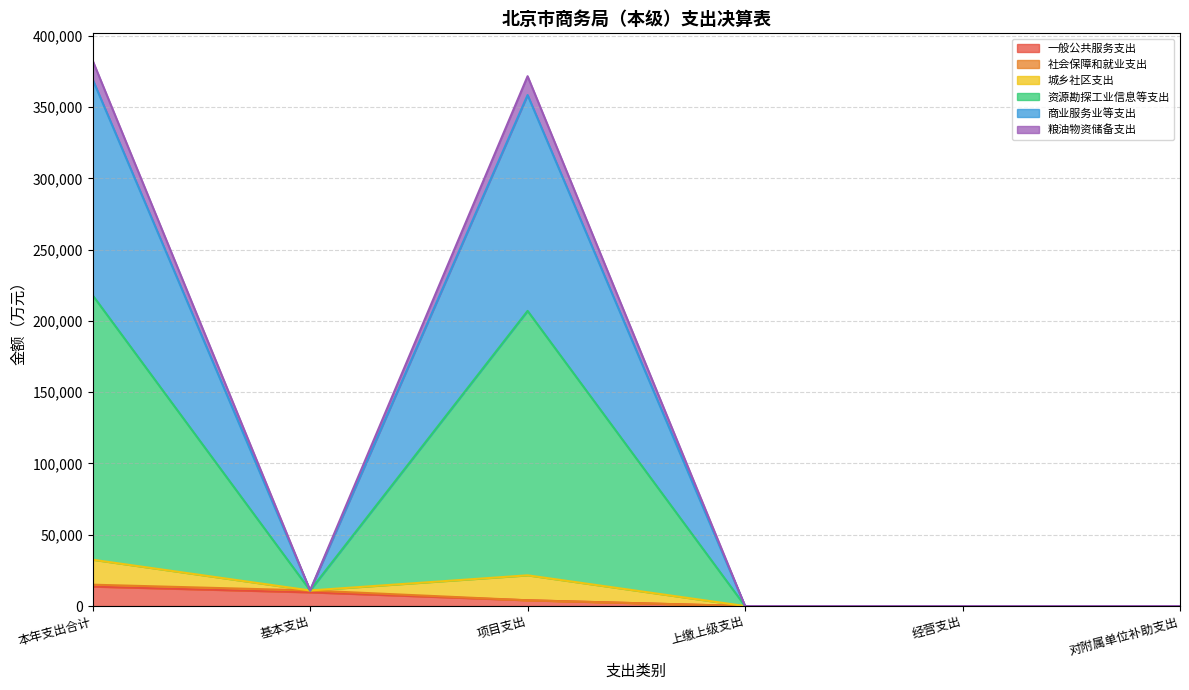

True or false: 商业服务业等支出 and 资源勘探工业信息等支出 intersect in this chart.

False